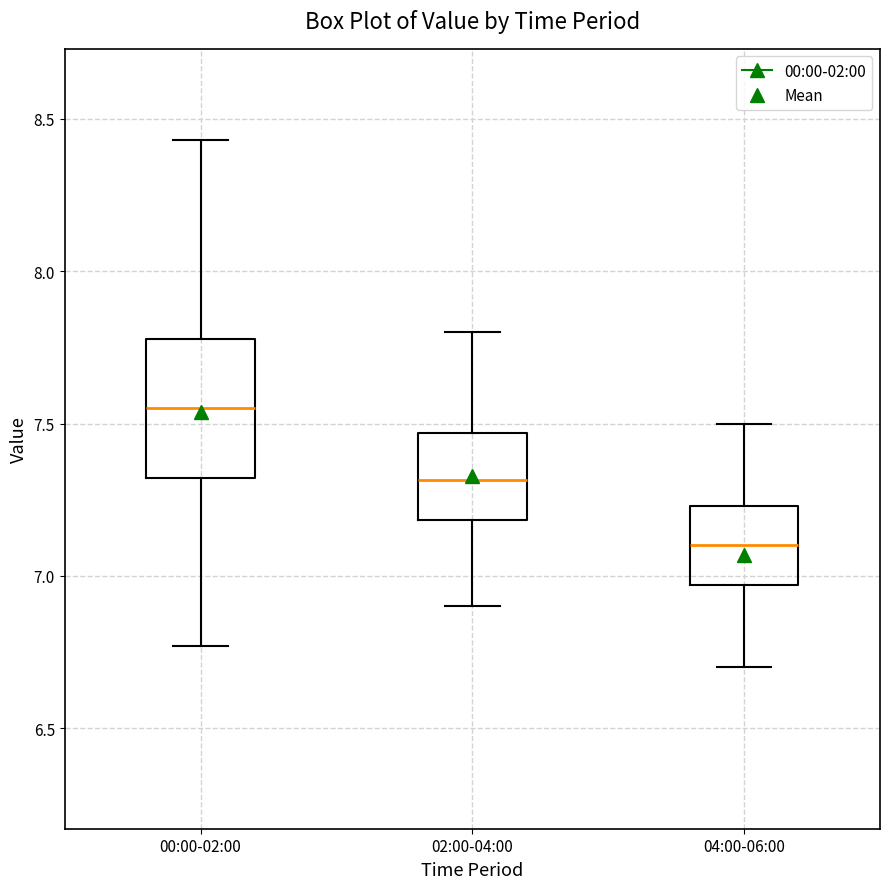

Reading left to right, transcribe this box plot: for each box, give where its median line is, the range the box spans, and where its two whiskers end, as read against the y-axis. The values are not printed on the chart, so give them approximately, as read against the axis.

00:00-02:00: median 7.55, box 7.30 to 7.80, whiskers 6.75 to 8.45
02:00-04:00: median 7.30, box 7.20 to 7.45, whiskers 6.90 to 7.80
04:00-06:00: median 7.10, box 6.95 to 7.25, whiskers 6.70 to 7.50